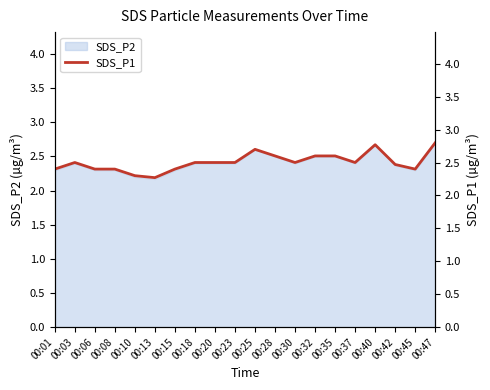

What is the ratio of the value at 00:35 to the value at 00:06?

1.1